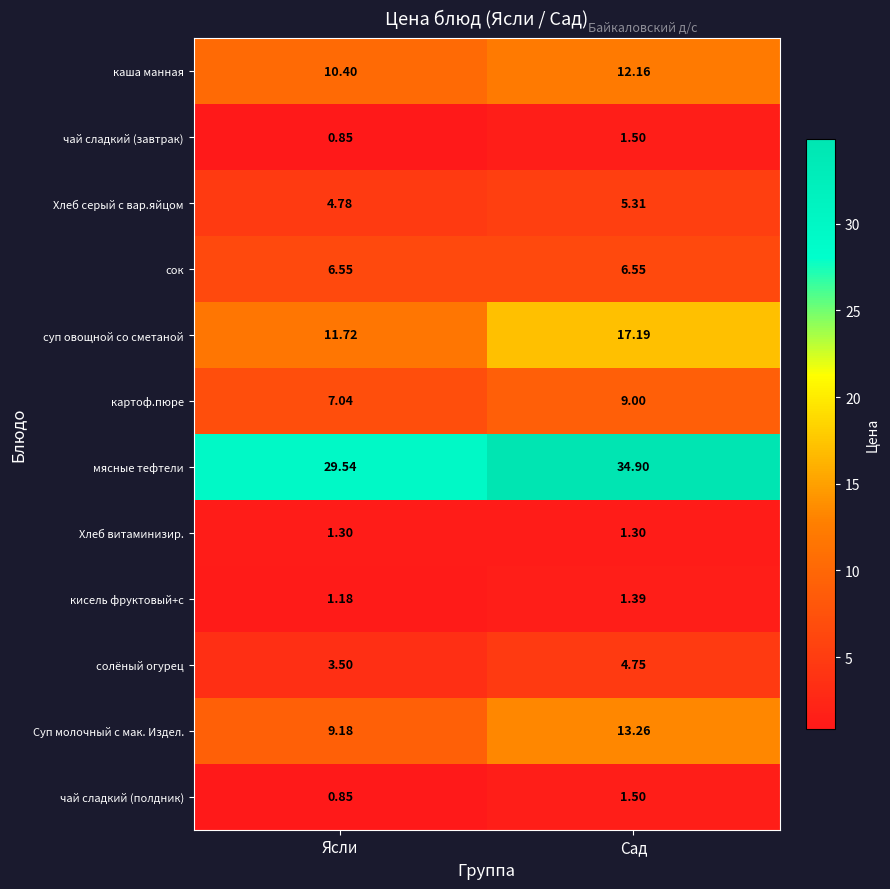

Which category has the highest value in the чай сладкий (завтрак) series?

Сад